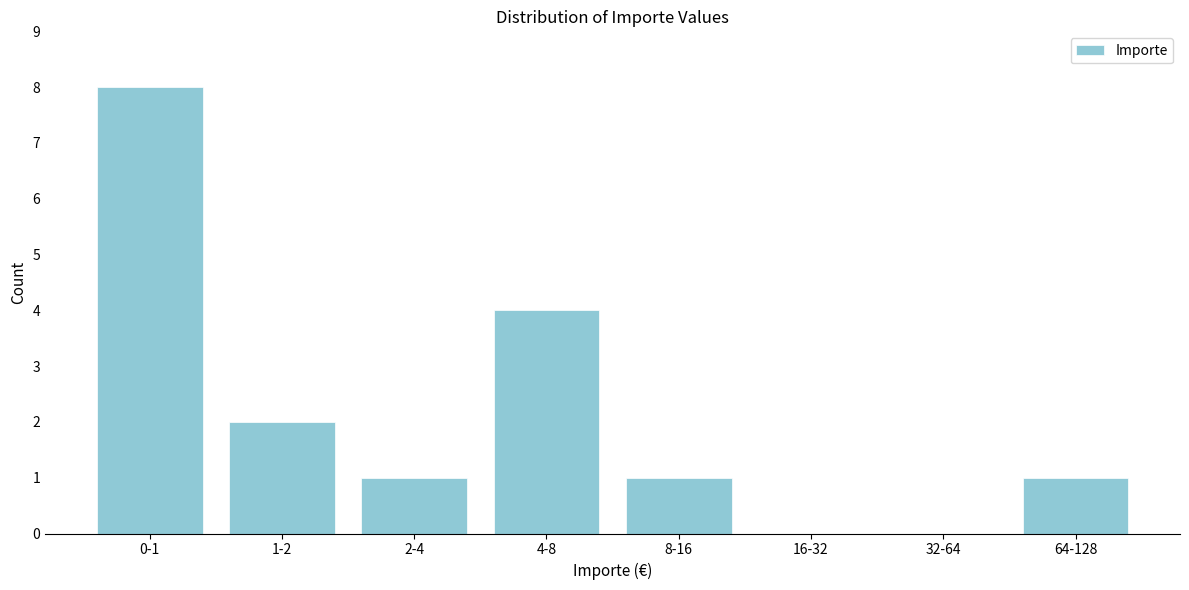

Reading left to right, transcribe all the data shown in this chart.

0-1=8	1-2=2	2-4=1	4-8=4	8-16=1	16-32=0	32-64=0	64-128=1